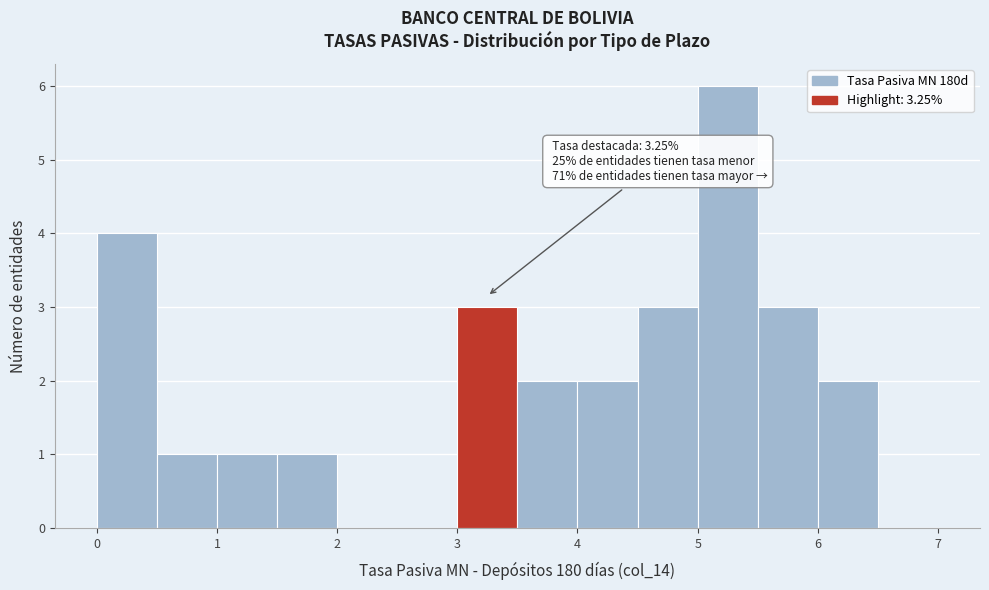

Which range on the x-axis has the tallest bar?

5.0 to 5.5